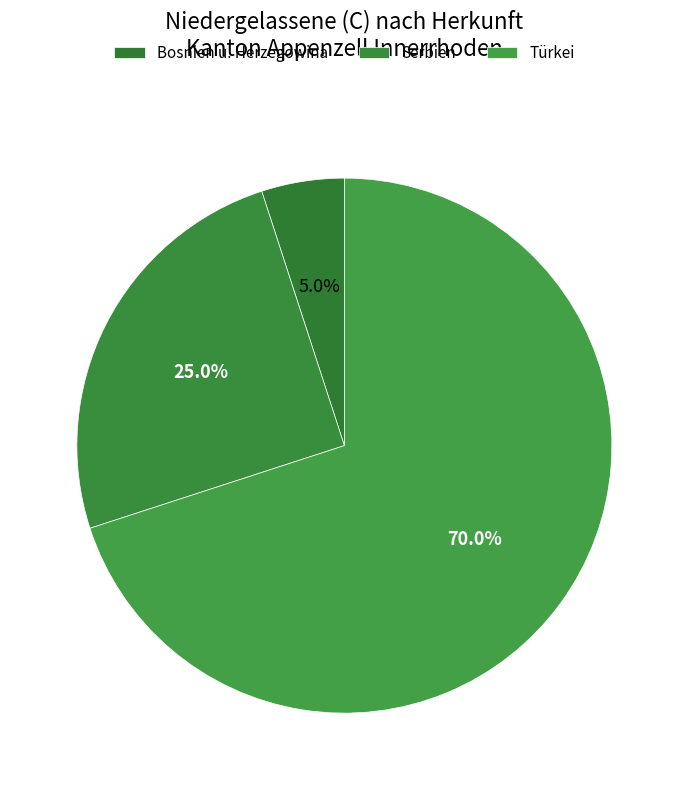

How many segments does this pie chart have?

3